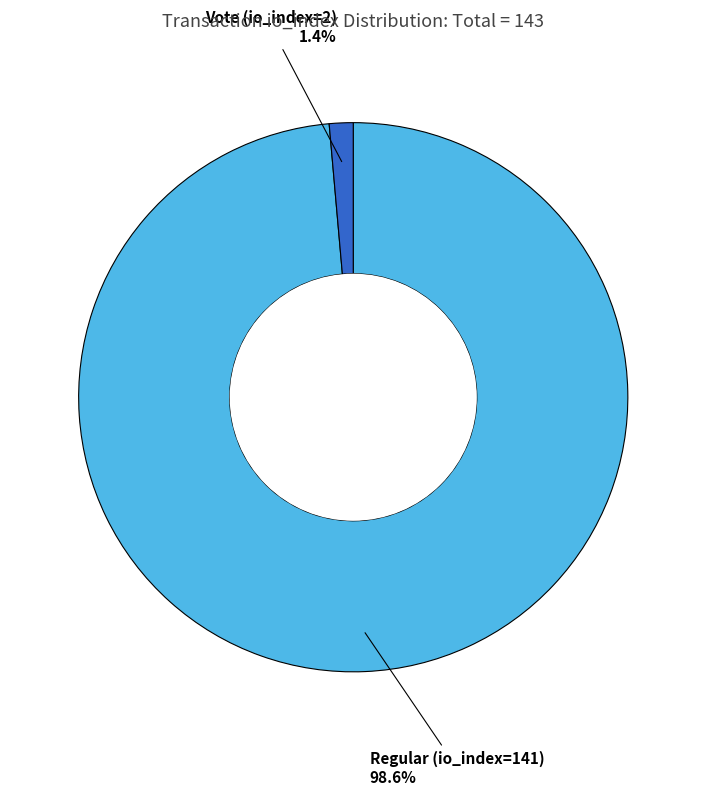

The Vote (io_index=2) slice represents 1% of the pie. True or false?

True